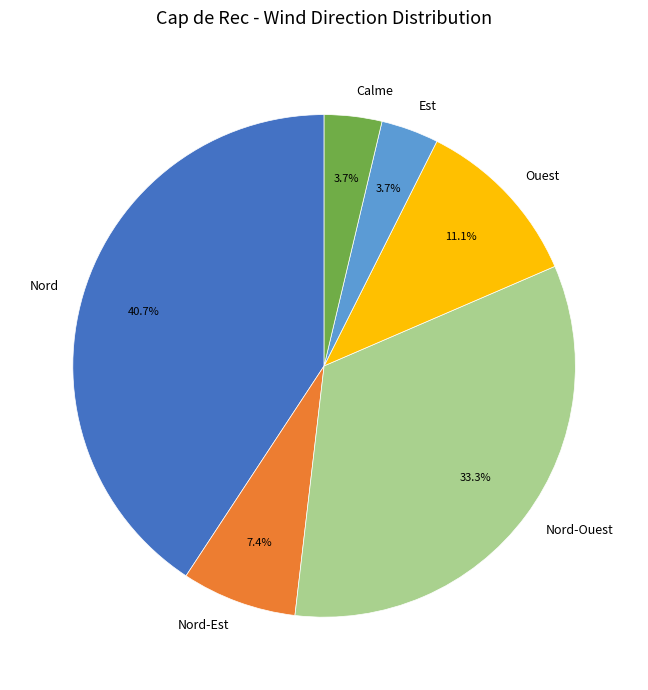

Approximately how many times larger is the value at Nord-Ouest compared to Est?

9.0